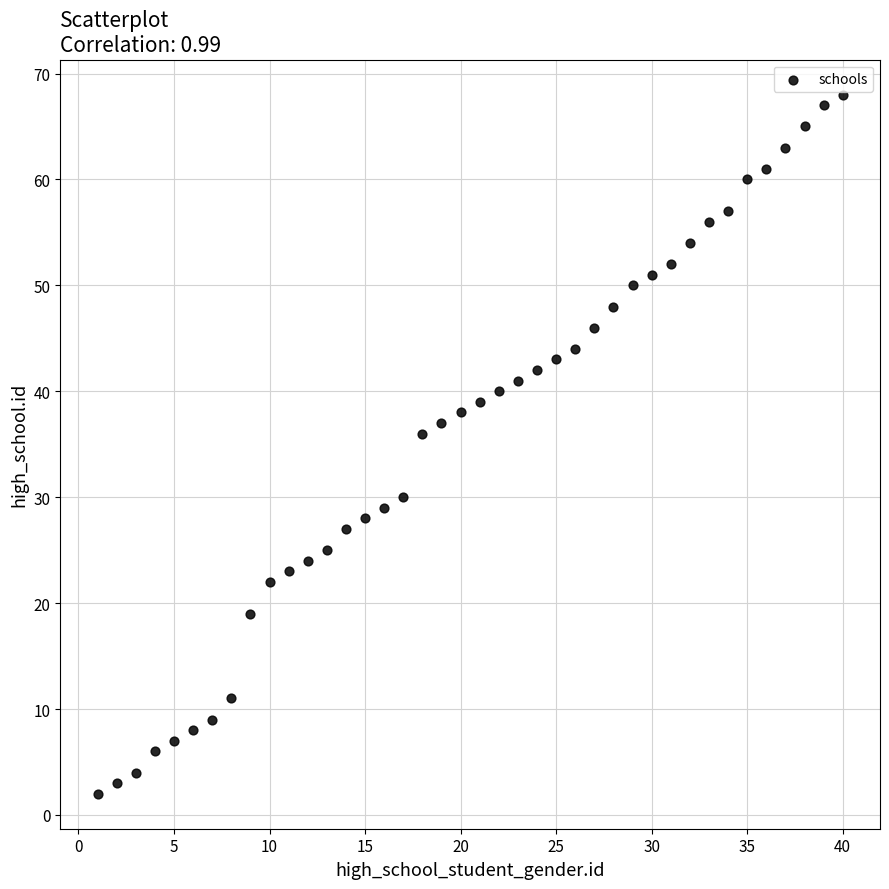

What Y value in the scatter plot is closest to 35?

36